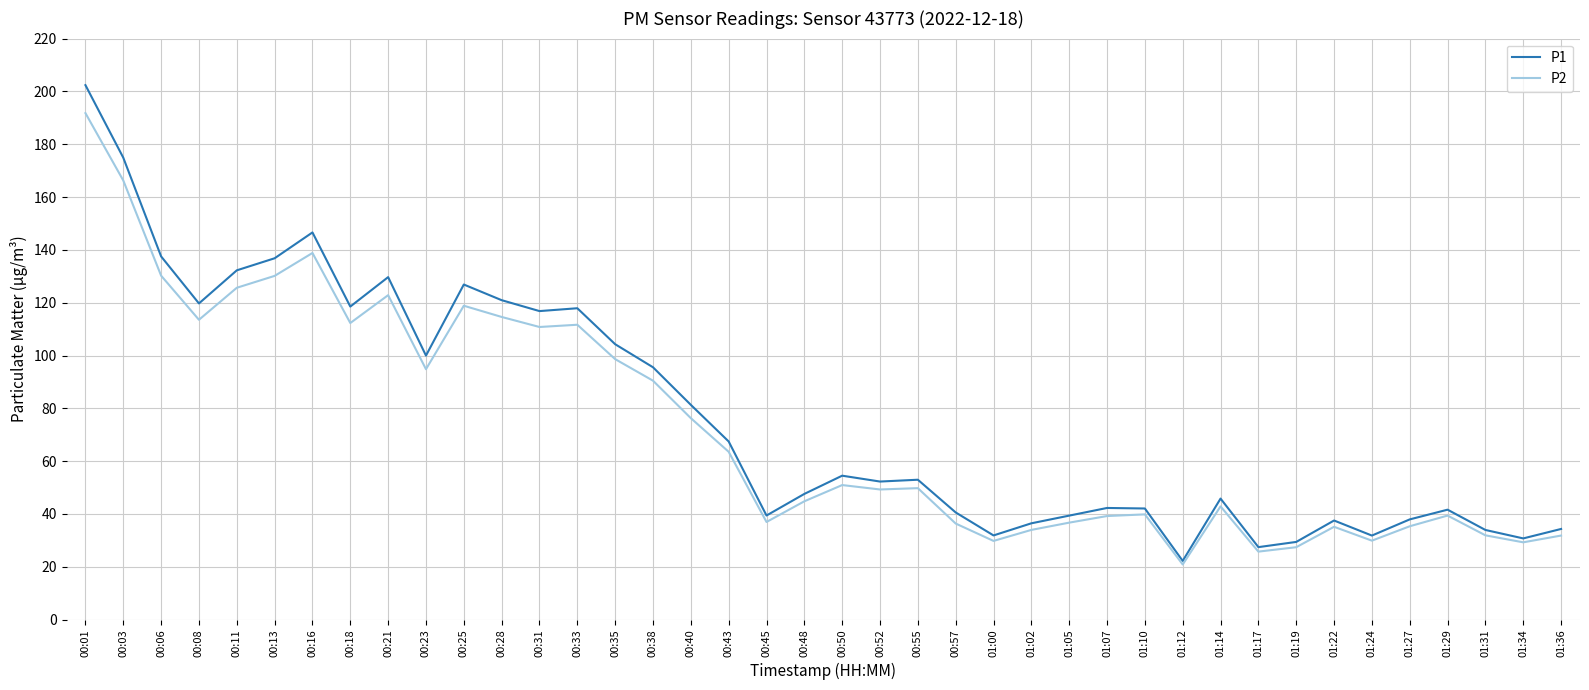

What is the difference between the second highest and minimum values in the P2 series?

145.4